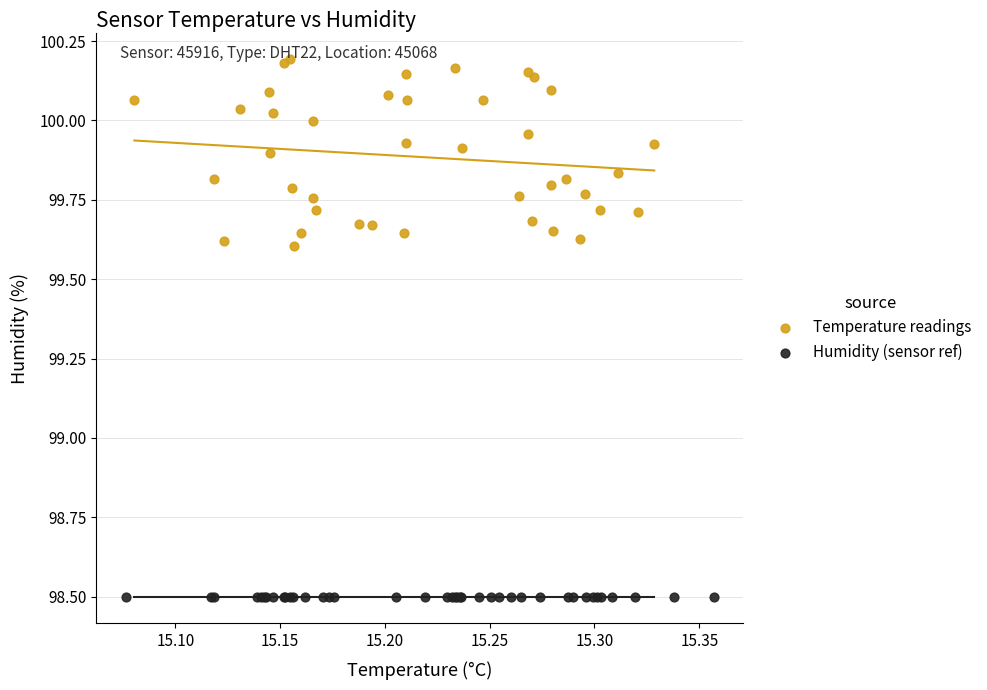

Which series reaches the minimum Y coordinate?

Humidity (sensor ref)